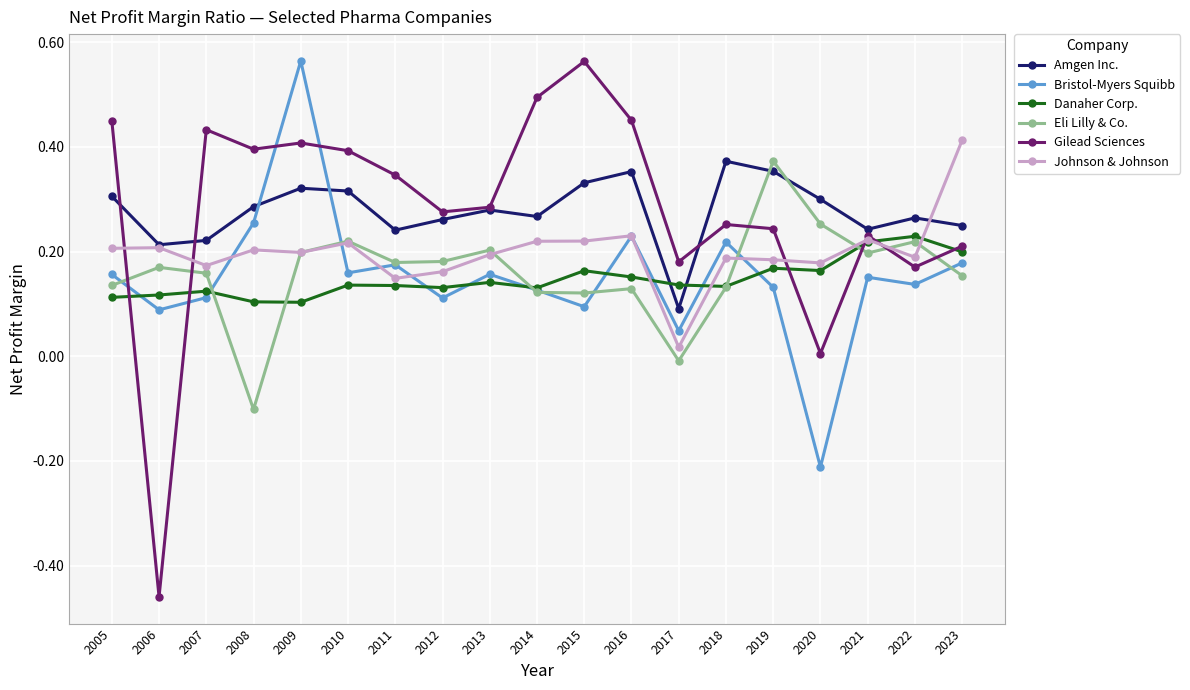

How many Amgen Inc. values are between 0 and 1?

19